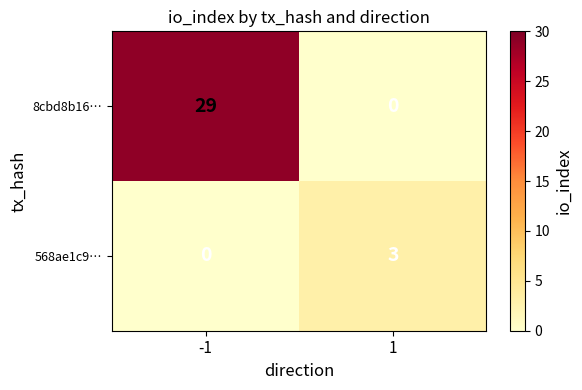

Is it true that 8cbd8b16… equals 52 at -1?

False